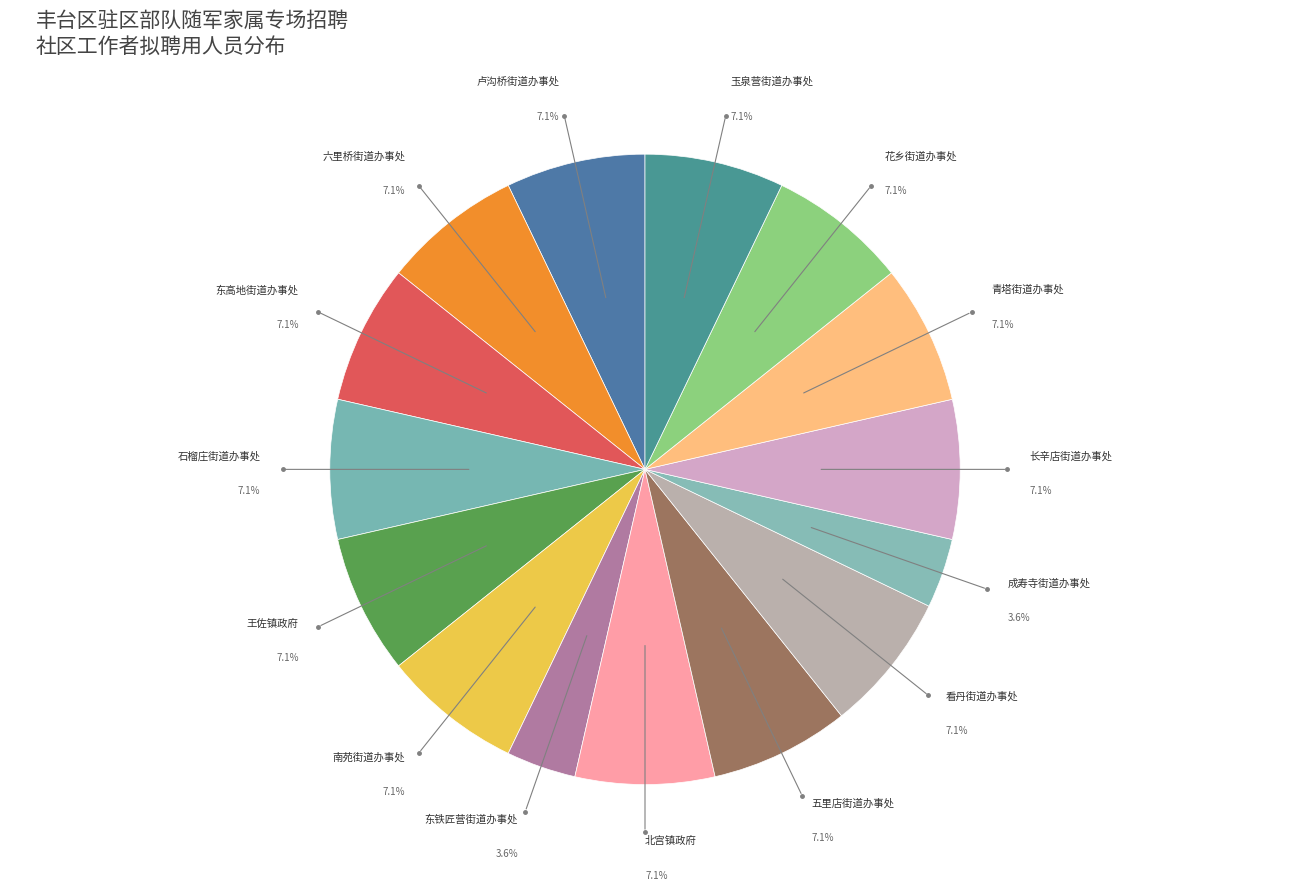

Which category has the smallest portion of the pie?

东铁匠营街道办事处